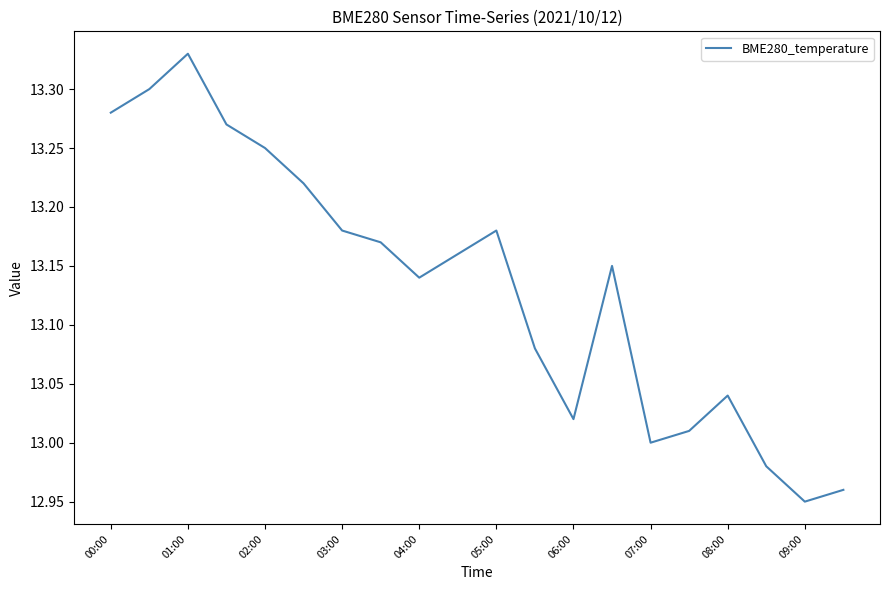

What is the difference between the maximum and minimum values?

0.4